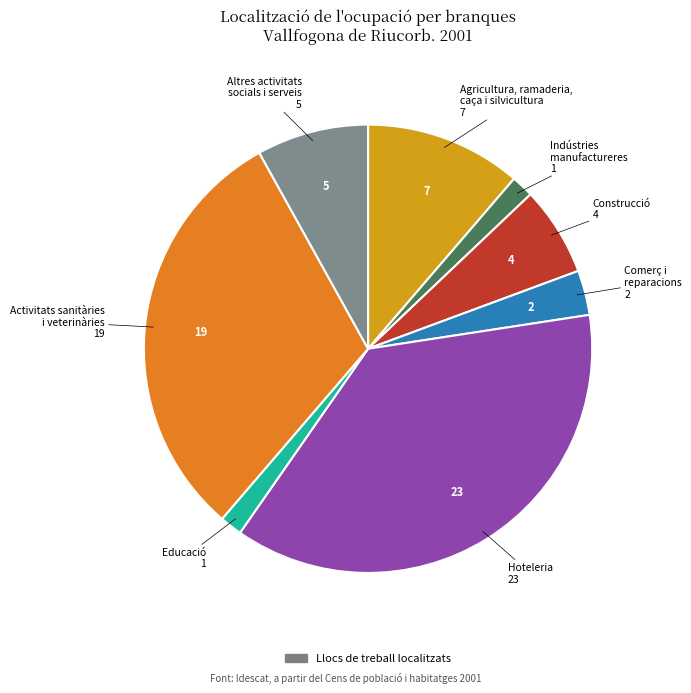

Is there a majority slice in this chart?

No